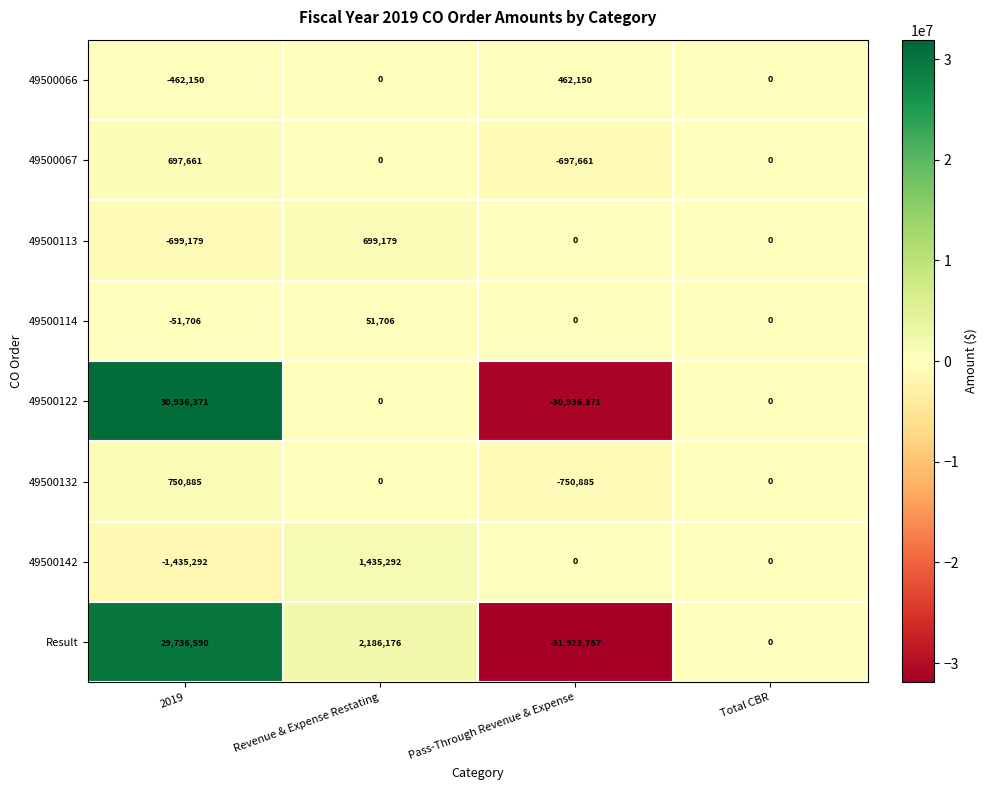

The value of Result at 2019 is 29736590. True or false?

True